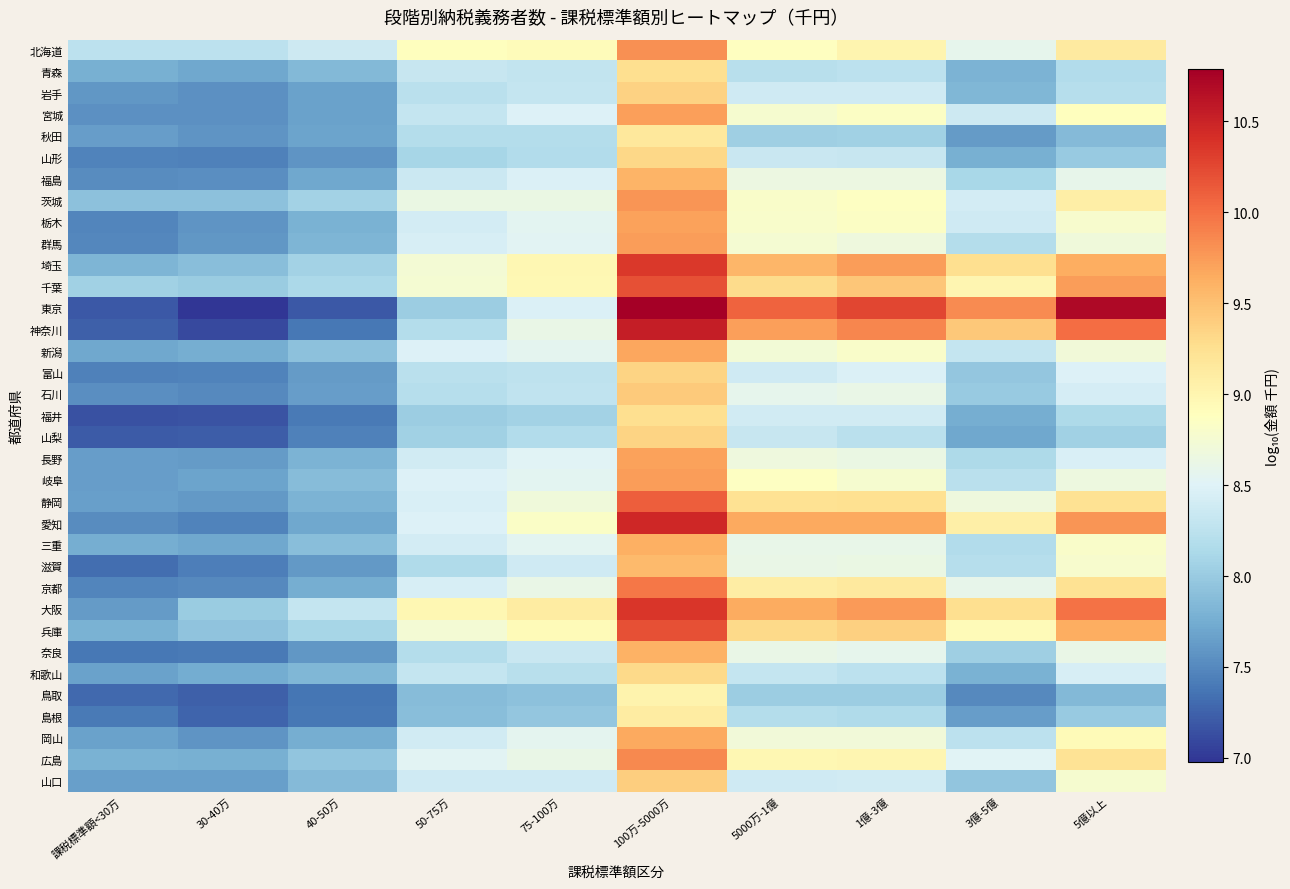

List the series in order of their peak value, lowest first.

鳥取, 島根, 秋田, 青森, 福井, 和歌山, 山形, 富山, 山梨, 岩手, 山口, 石川, 滋賀, 福島, 奈良, 三重, 岡山, 新潟, 栃木, 長野, 宮城, 群馬, 岐阜, 茨城, 北海道, 広島, 京都, 静岡, 千葉, 兵庫, 埼玉, 大阪, 愛知, 神奈川, 東京